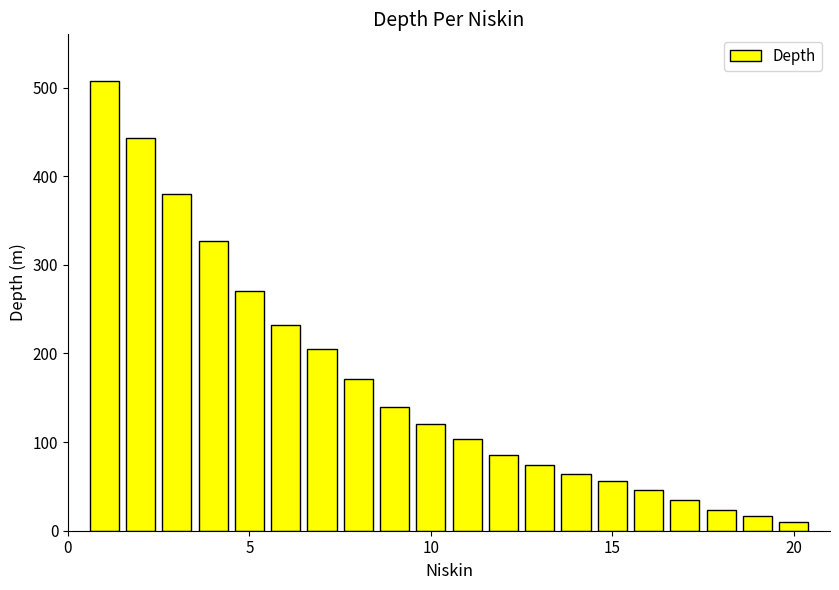

What is the maximum value shown in the chart?

507.7